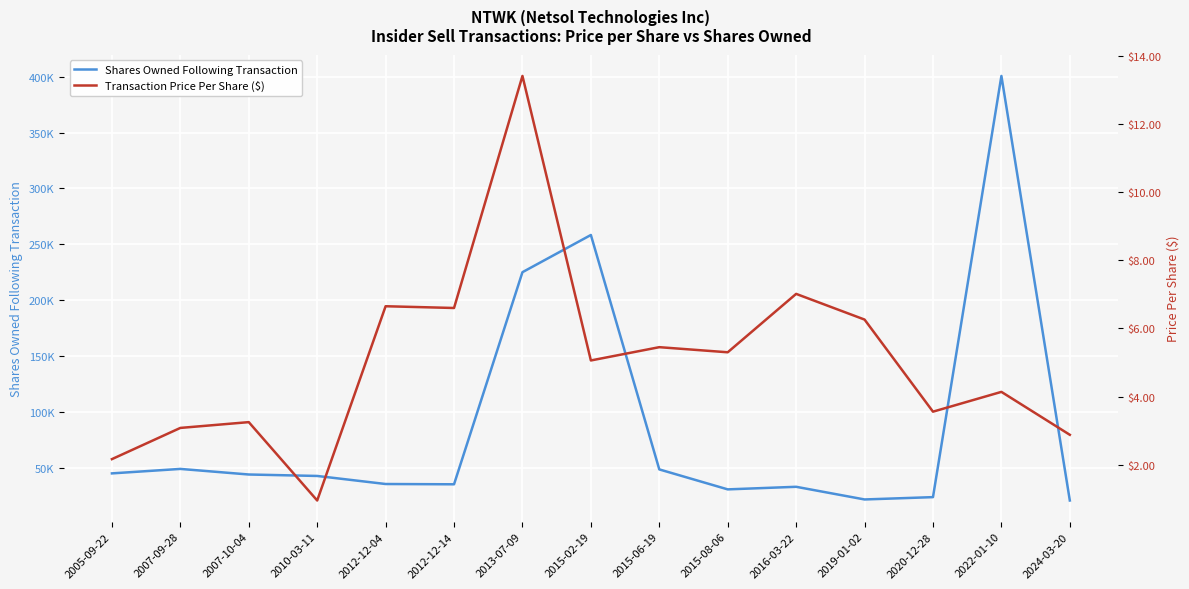

Which category has the lowest value across all series?

2010-03-11